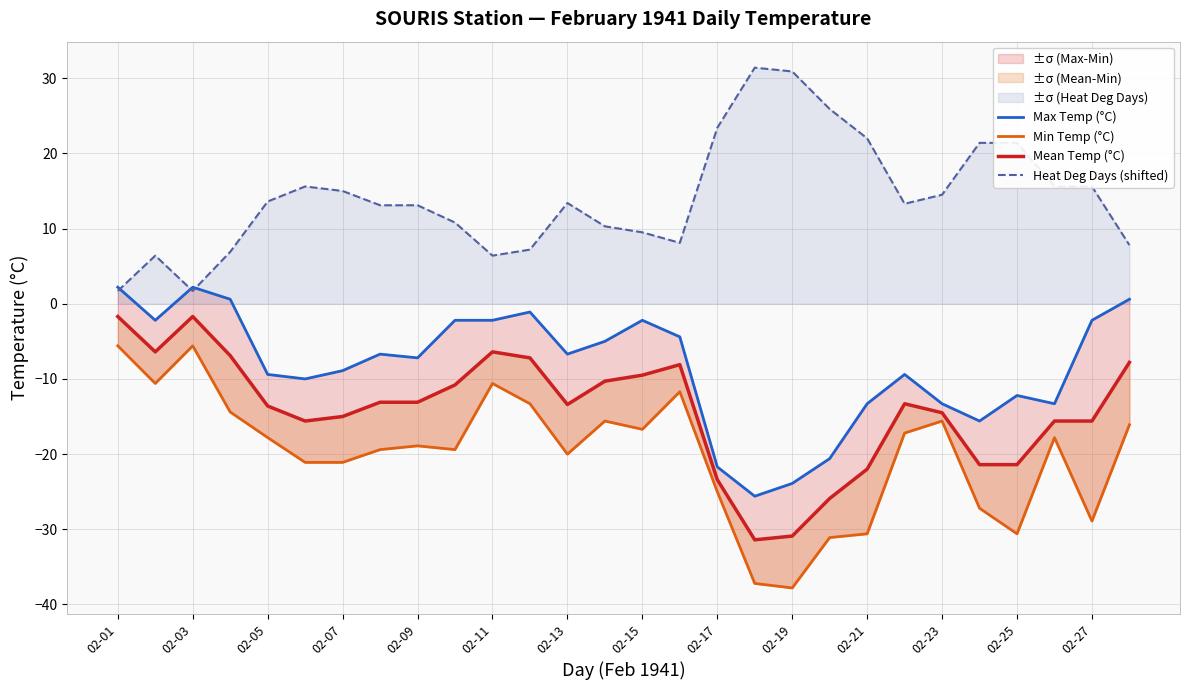

The Heat Deg Days (shifted) series shows 15.6 at 02-27. True or false?

True